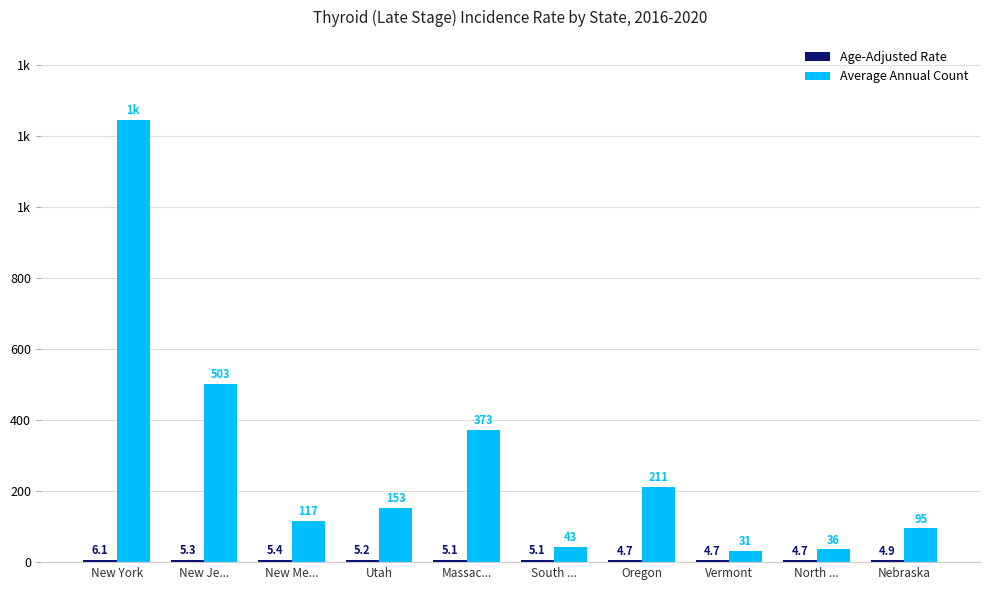

Which series changed the most between New Me... and Oregon?

Average Annual Count